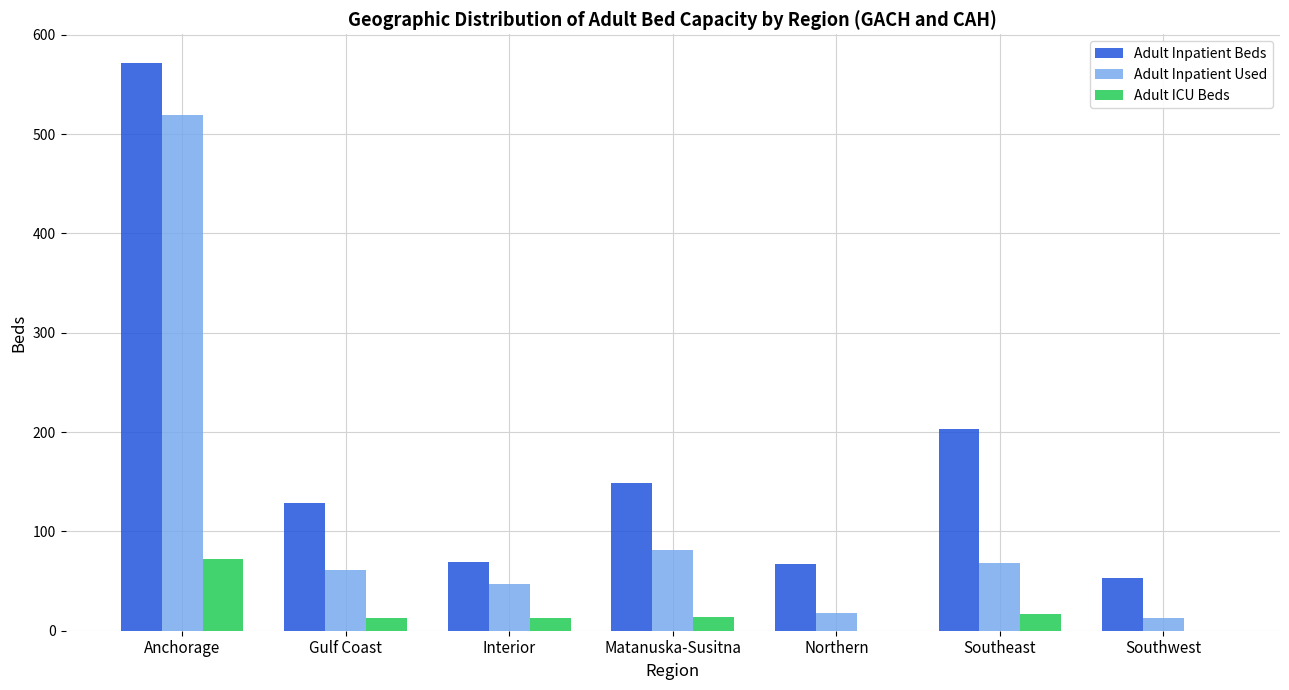

The Adult ICU Beds series shows 13 at Gulf Coast. True or false?

True